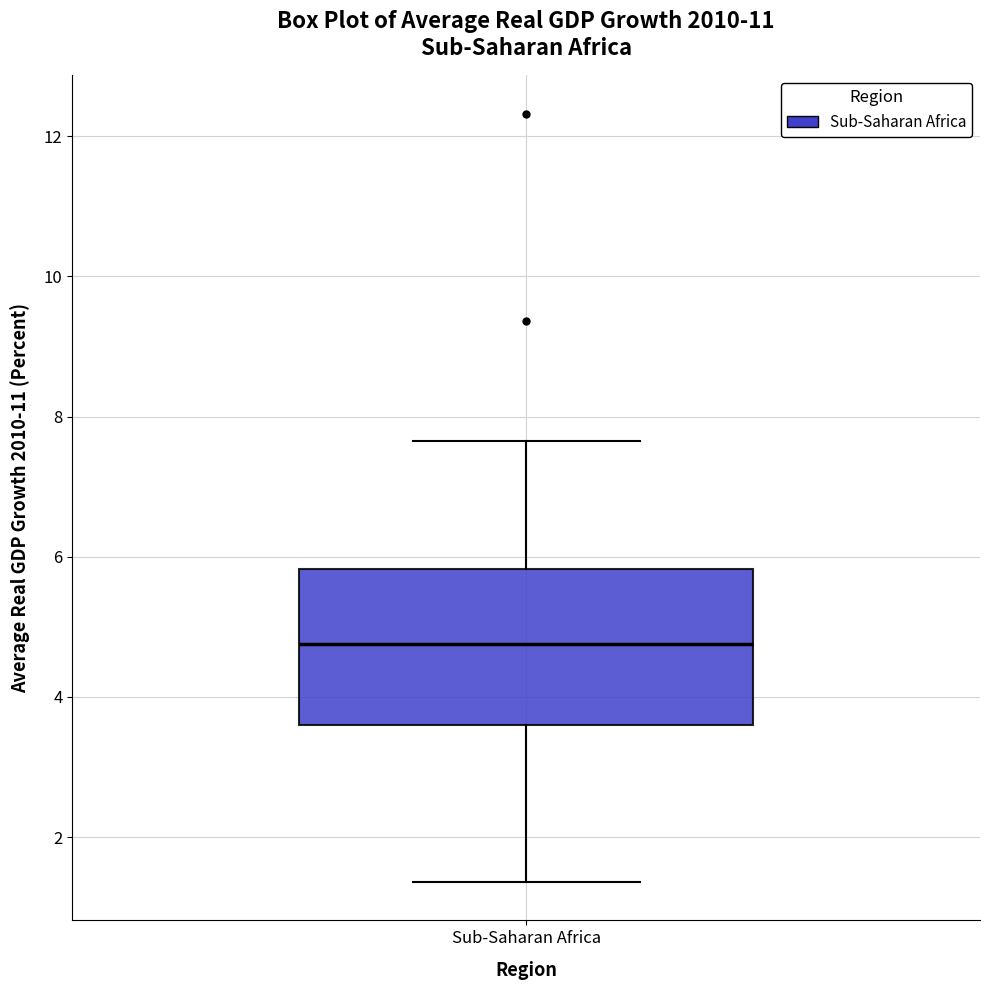

Transcribe this box plot: give where the median line is, the range the box spans, and where the two whiskers end, as read against the y-axis. The values are not printed on the chart, so give them approximately, as read against the axis.

median 4.8, box 3.6 to 5.8, whiskers 1.4 to 7.6